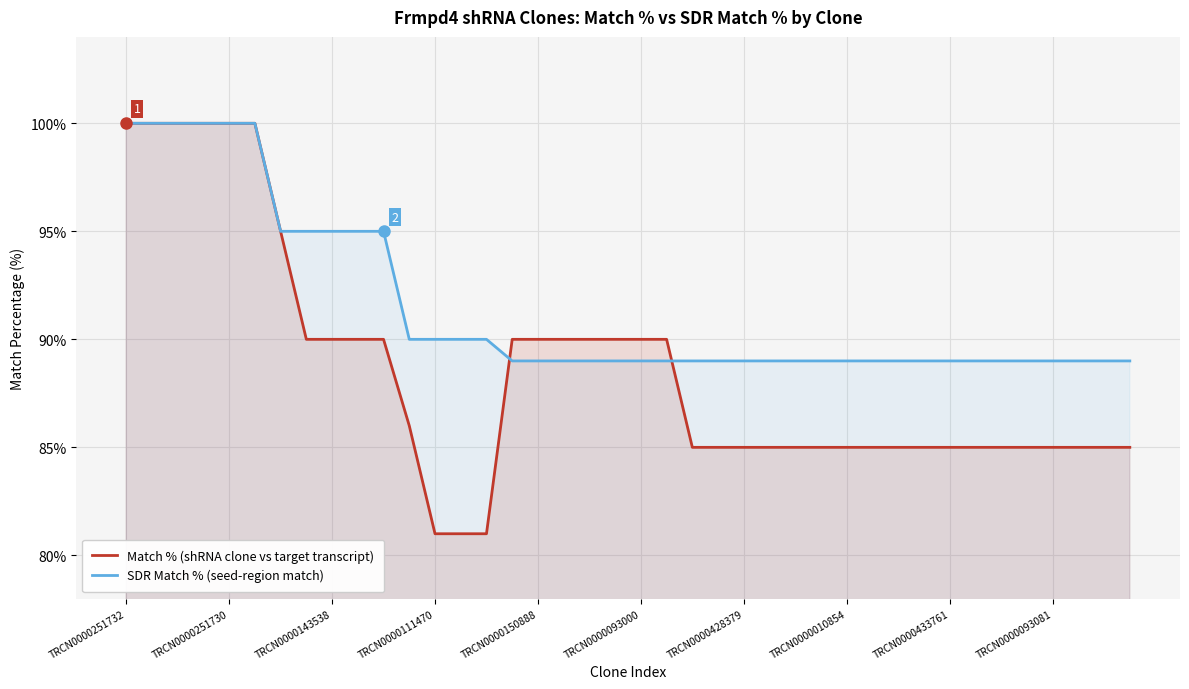

What is the average value of the SDR Match % series?

92